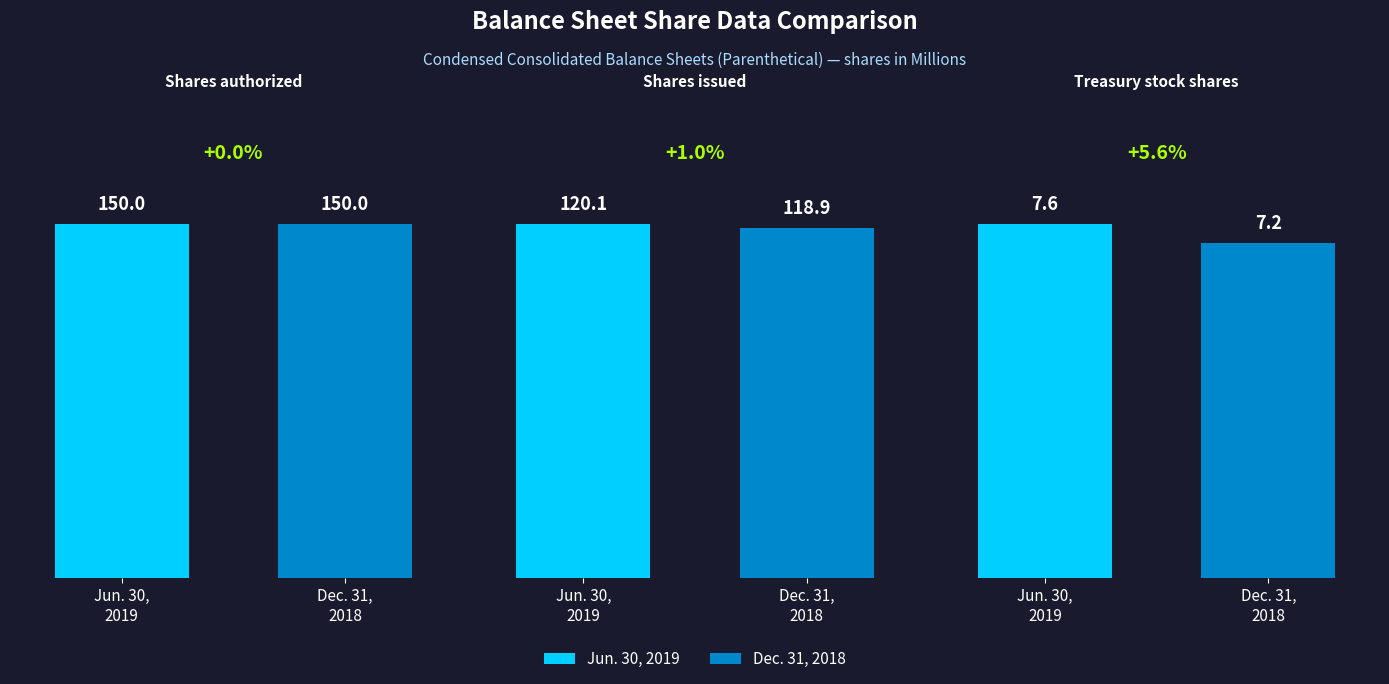

Is it true that Jun. 30, 2019 equals 150.0 at Shares authorized?

True